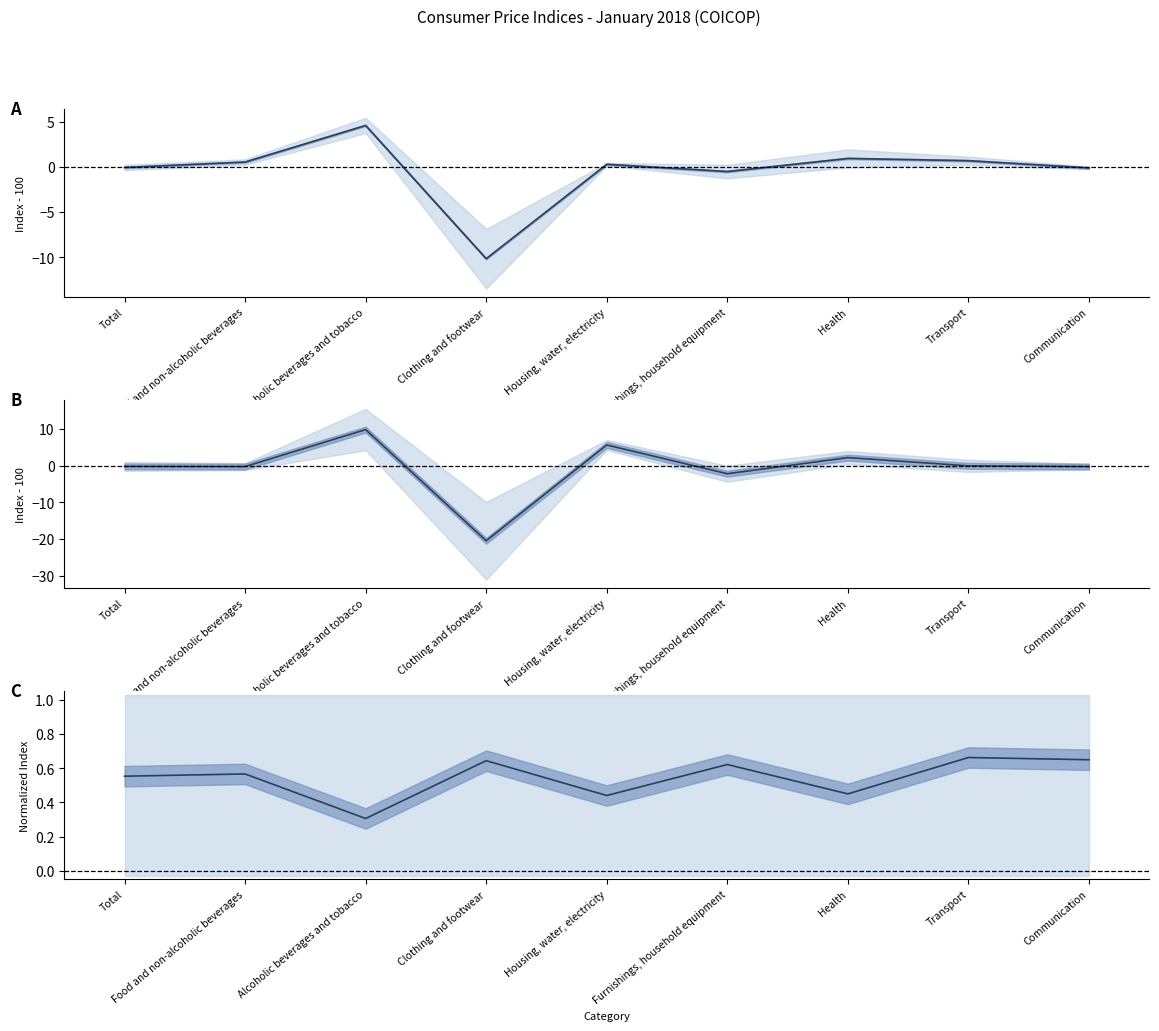

What is the sum of the I 2018 / Avg 2017 vs Avg 2015 values at Transport and Alcoholic beverages and tobacco?

9.8